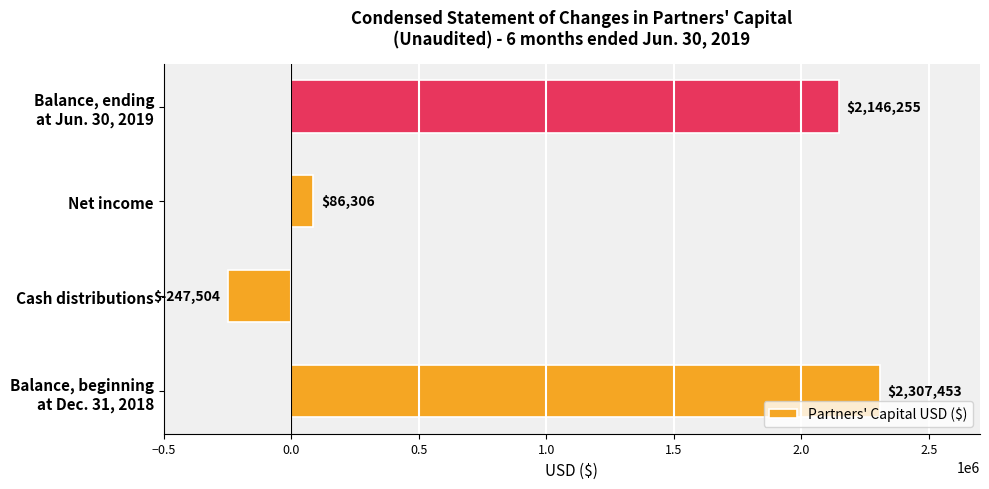

How many negative values are there?

1